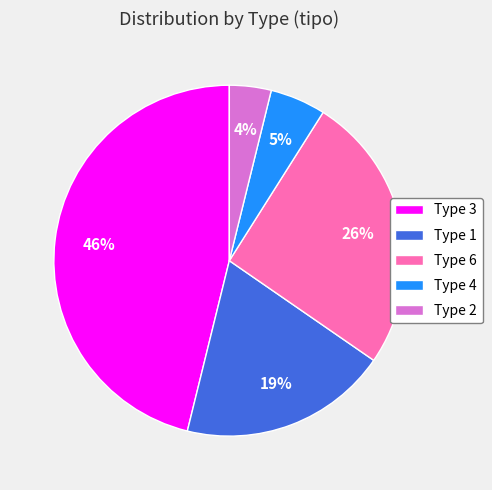

To the nearest percent, what portion does Type 1 represent?

19%